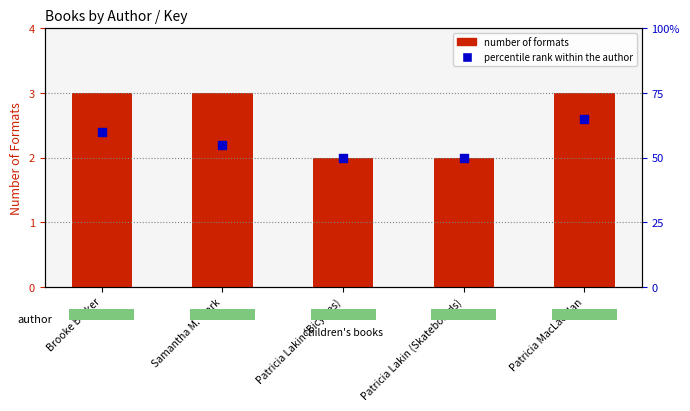

At how many categories does at least one series exceed 22?

5